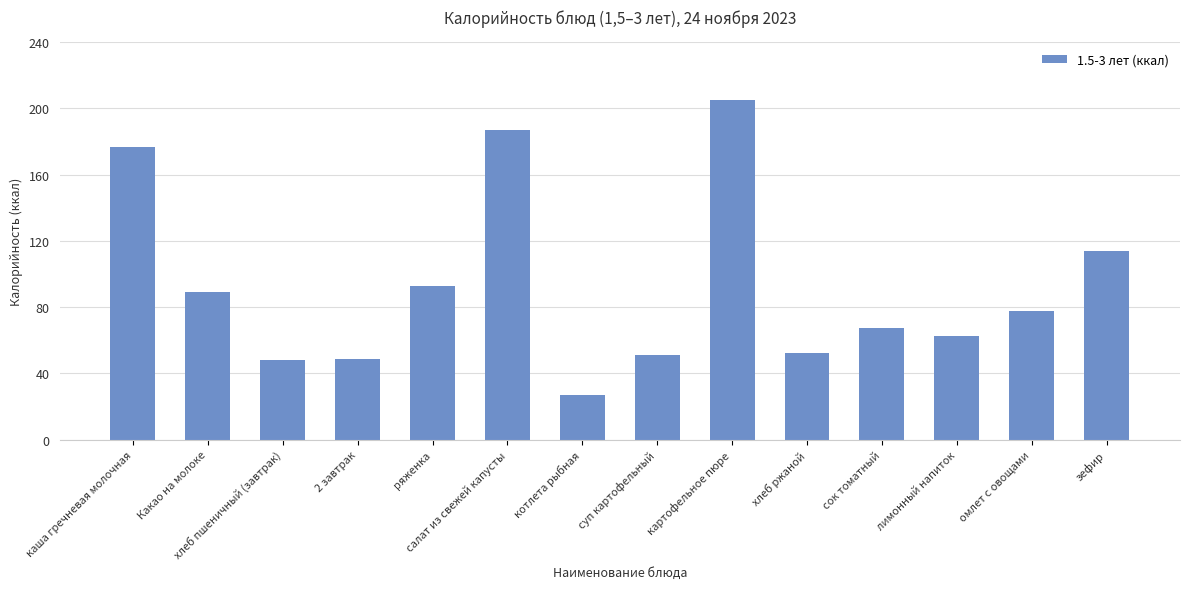

What is the average value?

92.9